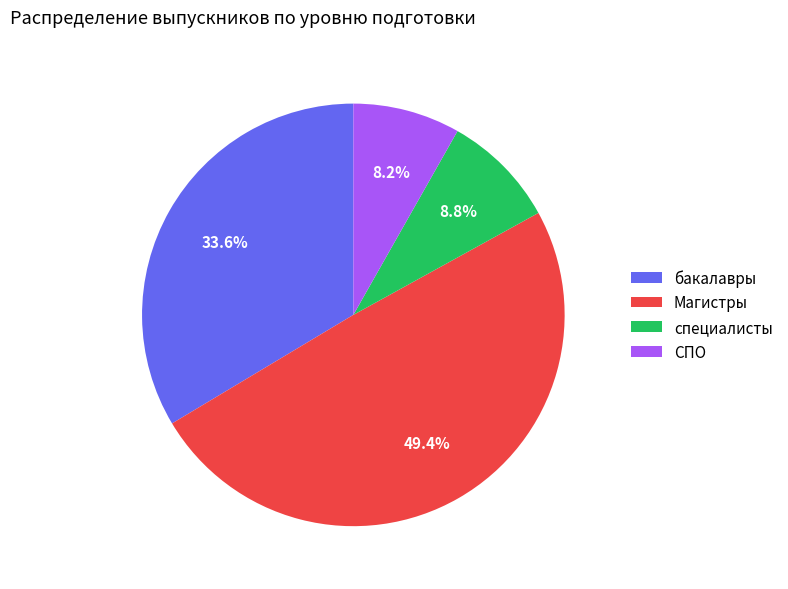

Which has a higher value, СПО or специалисты?

специалисты